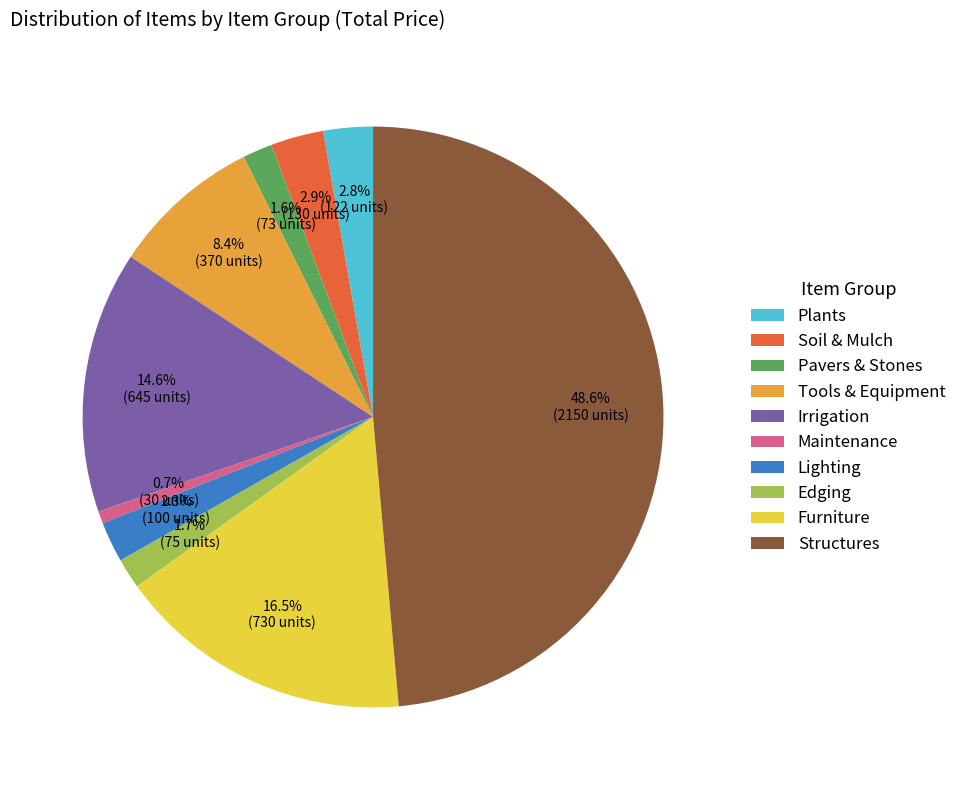

What percentage is the Irrigation slice, to the nearest percent?

15%